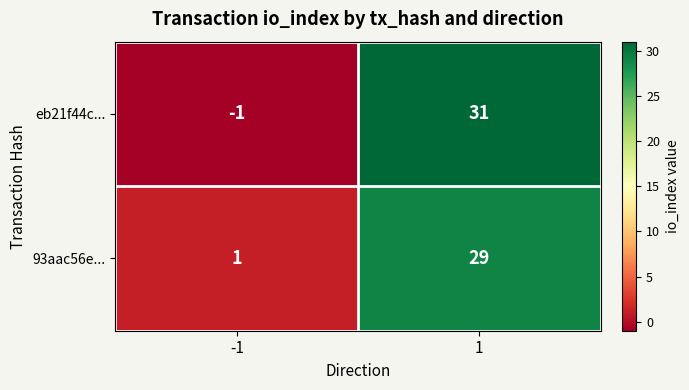

Which label corresponds to the smallest value in the chart?

-1